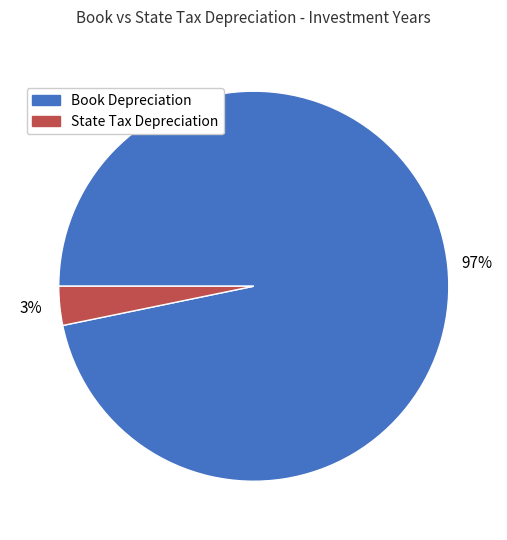

How many slices are in this pie chart?

2